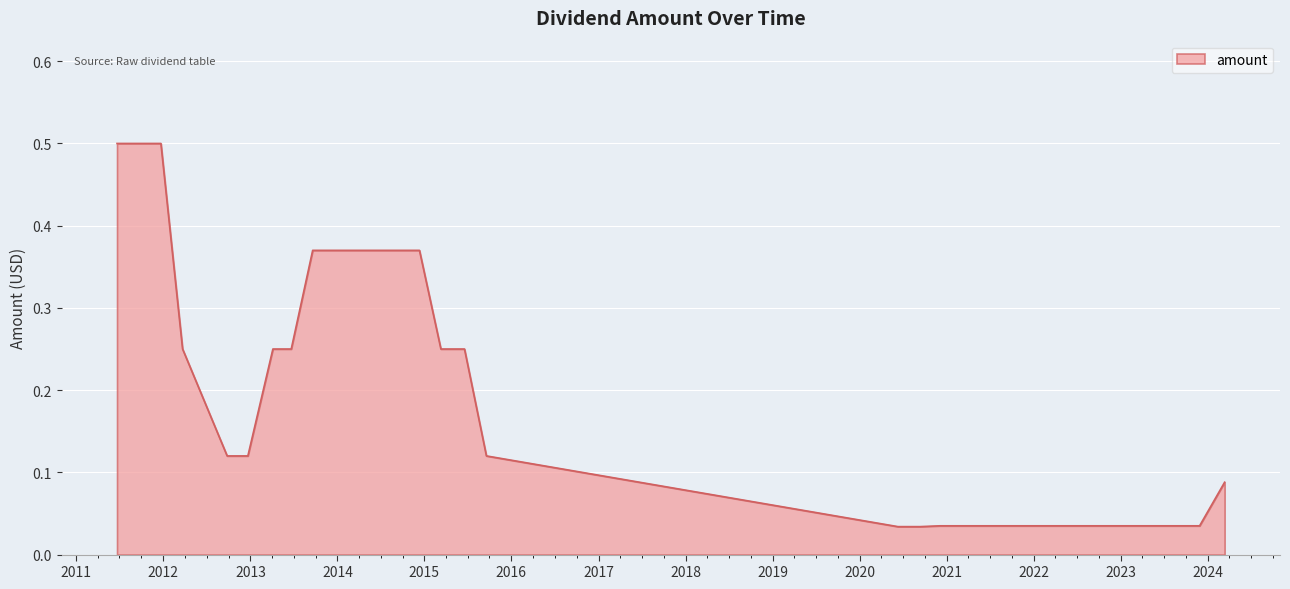

What is the maximum value shown in the chart?

0.5